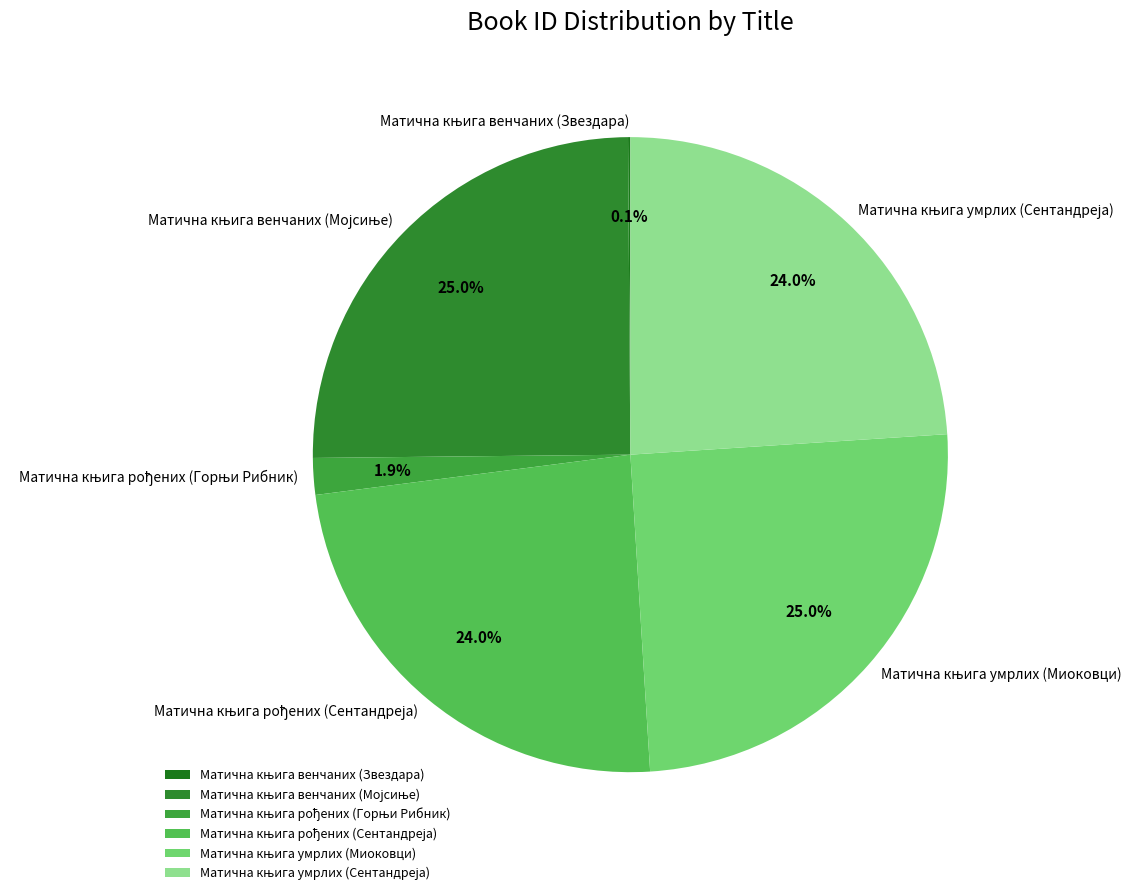

Does any single category account for the majority?

No